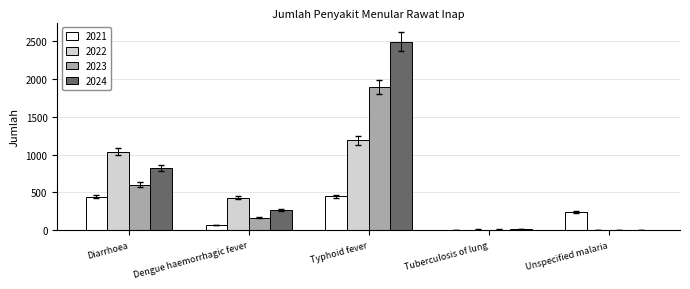

The value of 2022 at Dengue haemorrhagic fever is 224. True or false?

False